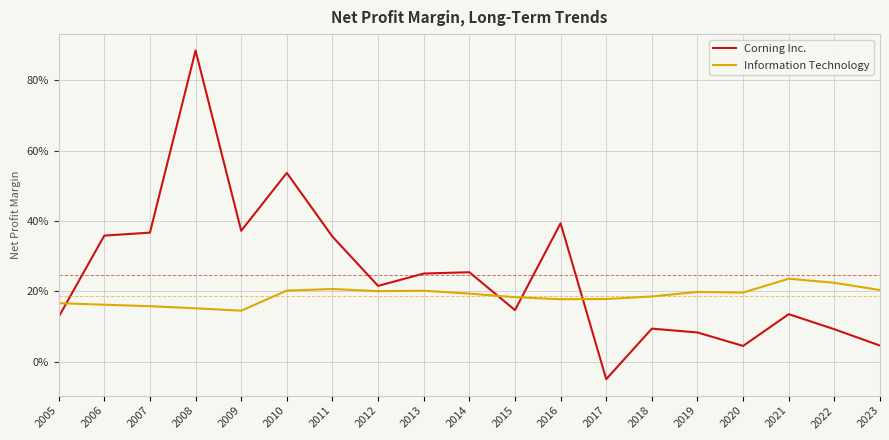

Reading left to right, what are all the values shown in this chart?

Corning Inc.: 2005=0.1	2006=0.4	2007=0.4	2008=0.9	2009=0.4	2010=0.5	2011=0.4	2012=0.2	2013=0.3	2014=0.3	2015=0.1	2016=0.4	2017=-0.0	2018=0.1	2019=0.1	2020=0.0	2021=0.1	2022=0.1	2023=0.0
Information Technology: 2005=0.2	2006=0.2	2007=0.2	2008=0.2	2009=0.1	2010=0.2	2011=0.2	2012=0.2	2013=0.2	2014=0.2	2015=0.2	2016=0.2	2017=0.2	2018=0.2	2019=0.2	2020=0.2	2021=0.2	2022=0.2	2023=0.2